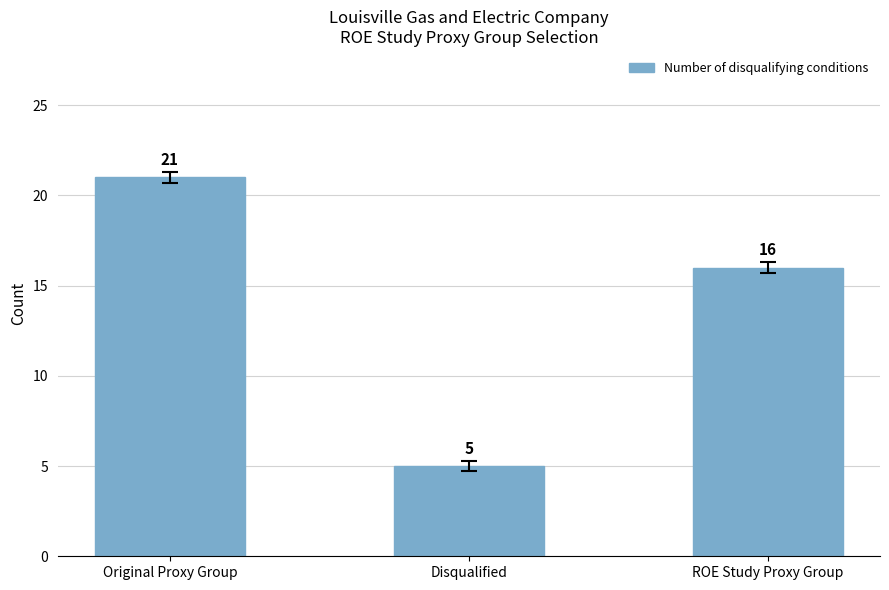

Where does the data first go above 16?

Original Proxy Group